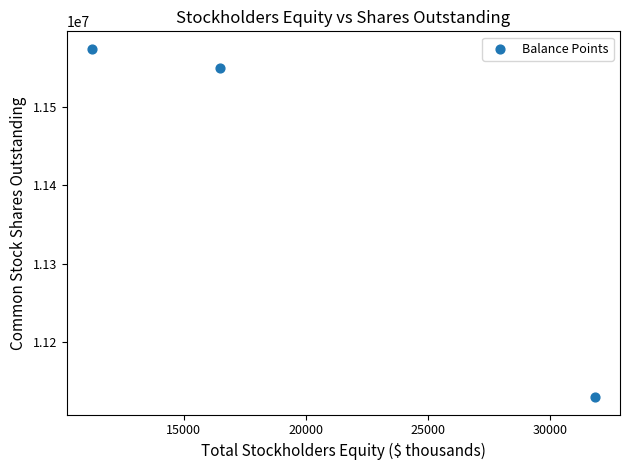

What Y value in the scatter plot is closest to 11351742?

11549519